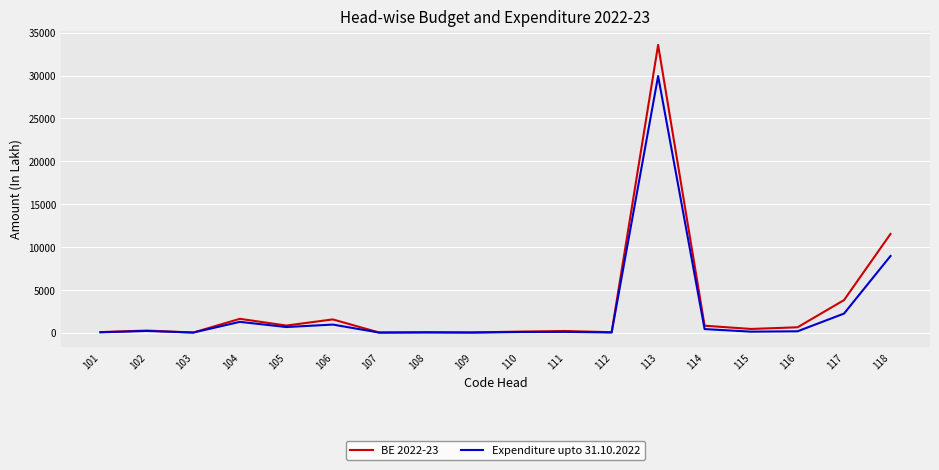

How many values in the BE 2022-23 series are below 422?

9